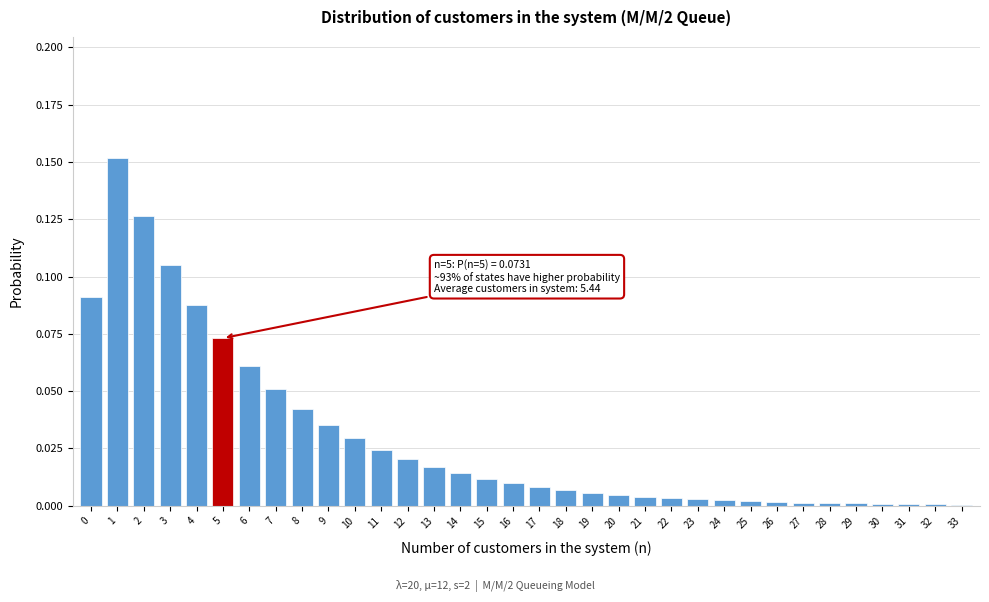

What is the sum of all values?

1.0